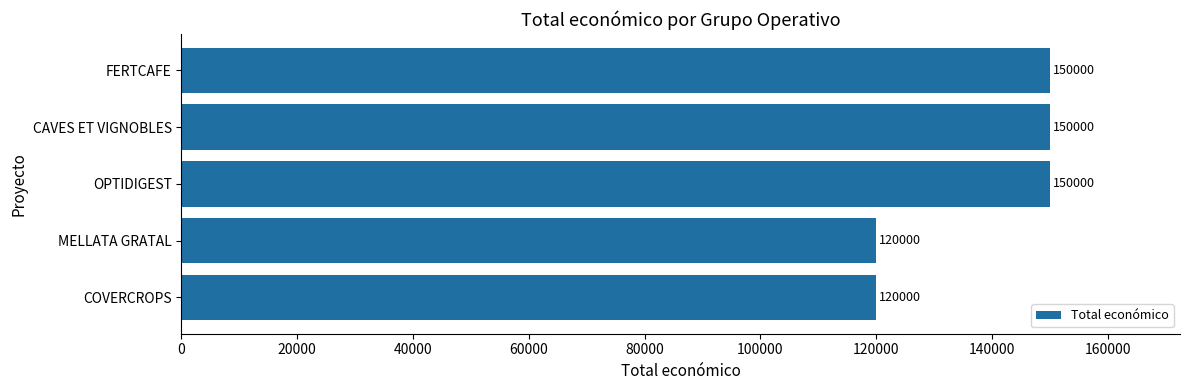

How many bars are there in total?

5